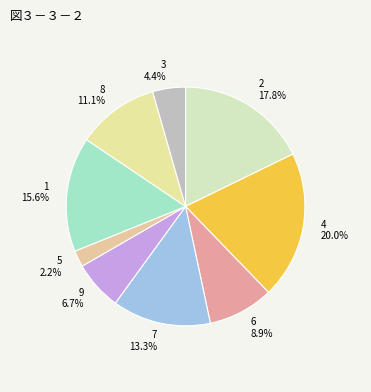

The 6 slice represents 22% of the pie. True or false?

False